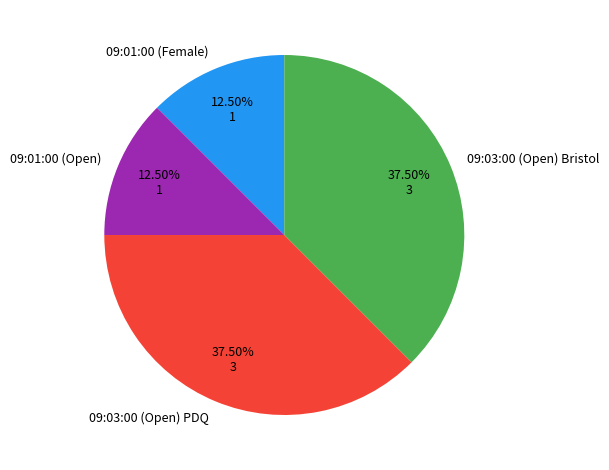

How many slices are in this pie chart?

4